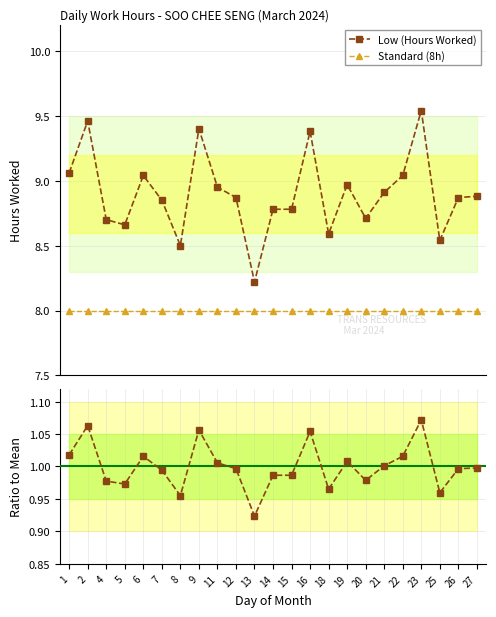

Which series has the largest total across all categories?

Low (Hours Worked)